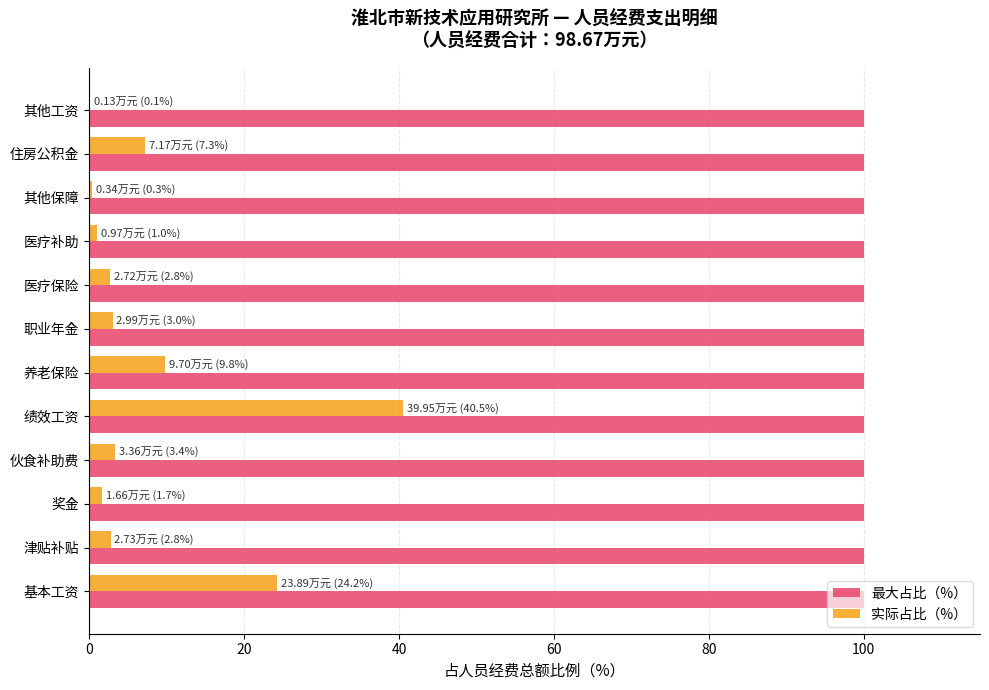

Which series changed the most between 基本工资 and 其他工资?

实际占比（%）